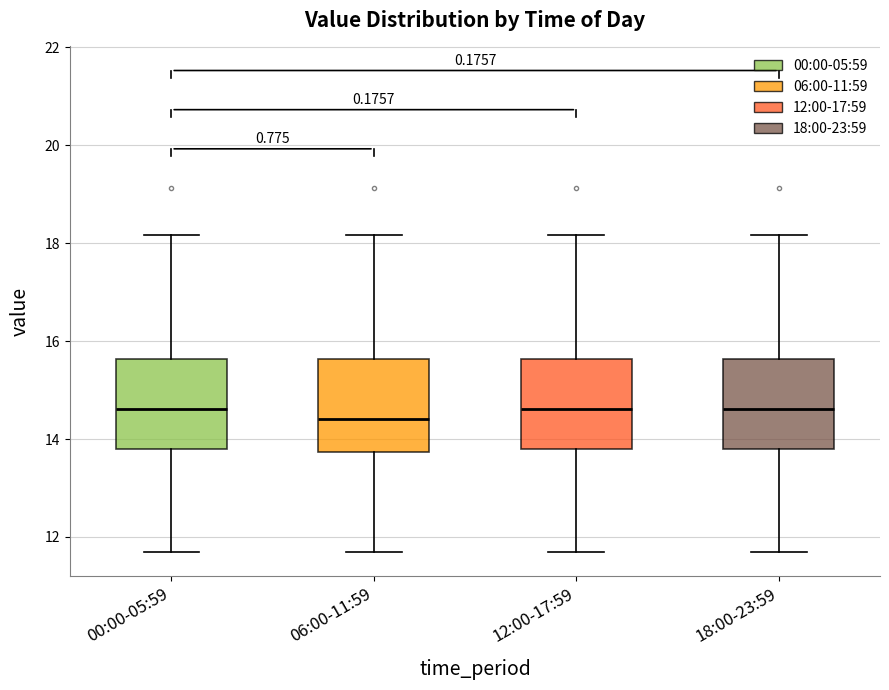

Reading left to right, read every box against the y-axis: the position of its median line, the range the box covers, and the ends of its whiskers. The values are not printed on the chart, so give them approximately, as read against the axis.

00:00-05:59: median 14.6, box 13.8 to 15.6, whiskers 11.8 to 18.2
06:00-11:59: median 14.4, box 13.8 to 15.6, whiskers 11.8 to 18.2
12:00-17:59: median 14.6, box 13.8 to 15.6, whiskers 11.8 to 18.2
18:00-23:59: median 14.6, box 13.8 to 15.6, whiskers 11.8 to 18.2